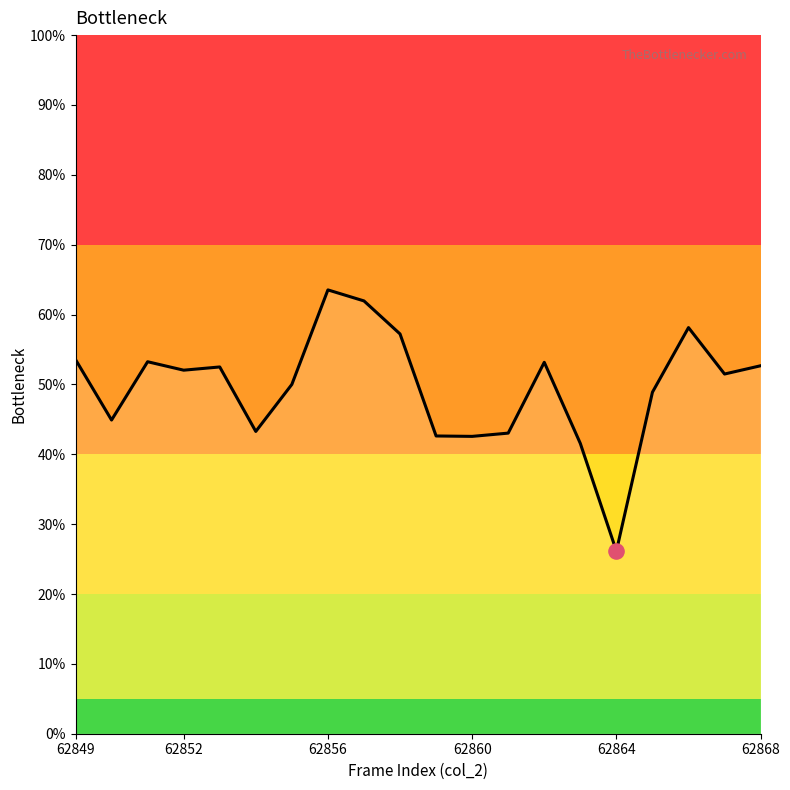

What is the difference between the maximum and minimum values?

37.4